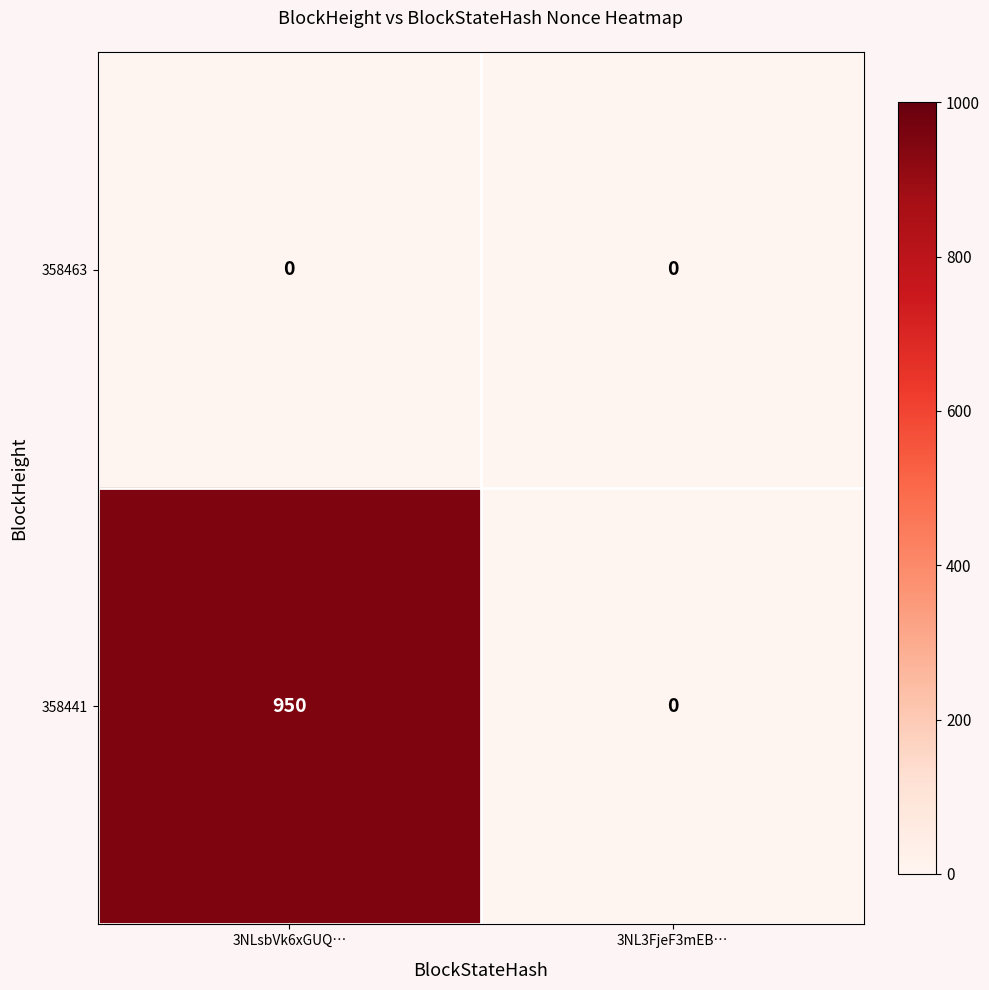

Which series changed the most between 3NLsbVk6xGUQ… and 3NL3FjeF3mEB…?

358441